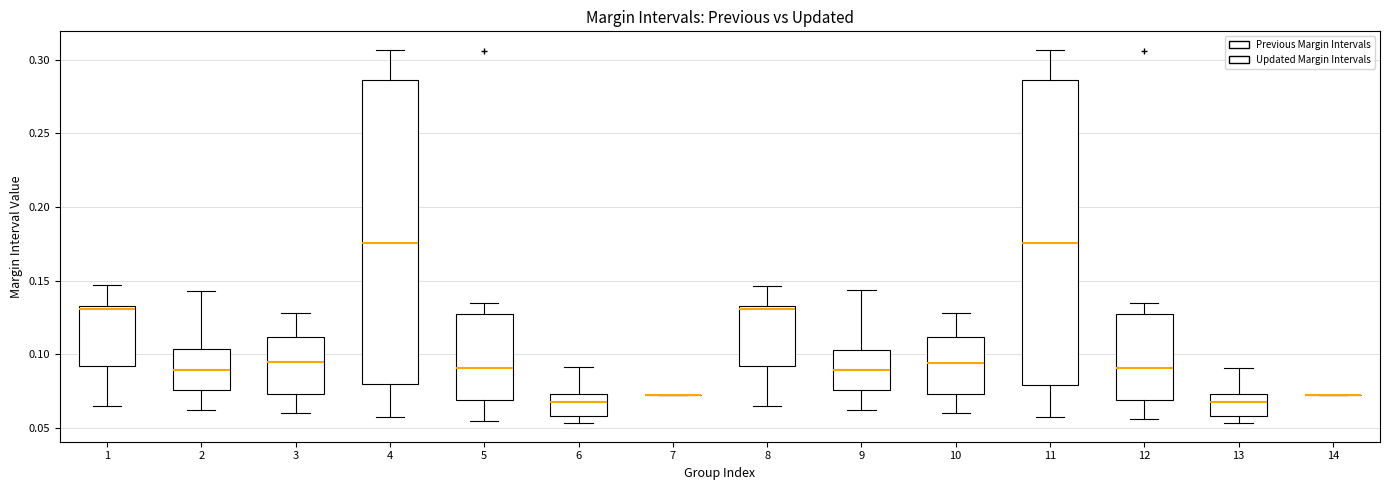

Reading left to right, transcribe this box plot: for each box, give where its median line is, the range the box spans, and where its two whiskers end, as read against the y-axis. The values are not printed on the chart, so give them approximately, as read against the axis.

1: median 0.130, box 0.090 to 0.135, whiskers 0.065 to 0.145
2: median 0.090, box 0.075 to 0.105, whiskers 0.060 to 0.145
3: median 0.095, box 0.075 to 0.110, whiskers 0.060 to 0.130
4: median 0.175, box 0.080 to 0.285, whiskers 0.055 to 0.305
5: median 0.090, box 0.070 to 0.125, whiskers 0.055 to 0.135
6: median 0.065, box 0.060 to 0.075, whiskers 0.055 to 0.090
7: box collapsed to a line at 0.070, whiskers 0.070 to 0.070
8: median 0.130, box 0.090 to 0.135, whiskers 0.065 to 0.145
9: median 0.090, box 0.075 to 0.105, whiskers 0.060 to 0.145
10: median 0.095, box 0.075 to 0.110, whiskers 0.060 to 0.130
11: median 0.175, box 0.080 to 0.285, whiskers 0.060 to 0.305
12: median 0.090, box 0.070 to 0.125, whiskers 0.055 to 0.135
13: median 0.065, box 0.060 to 0.075, whiskers 0.055 to 0.090
14: box collapsed to a line at 0.070, whiskers 0.070 to 0.070